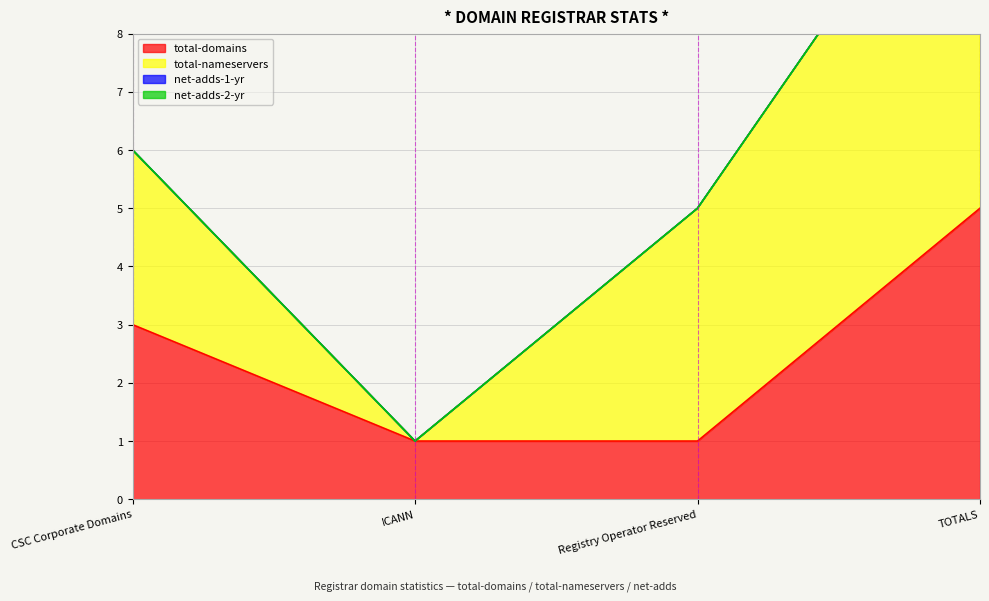

Reading left to right, list all the values displayed in this chart.

total-domains: 3	1	1	5
total-nameservers: 3	0	4	7
net-adds-1-yr: 0	0	0	0
net-adds-2-yr: 0	0	0	0